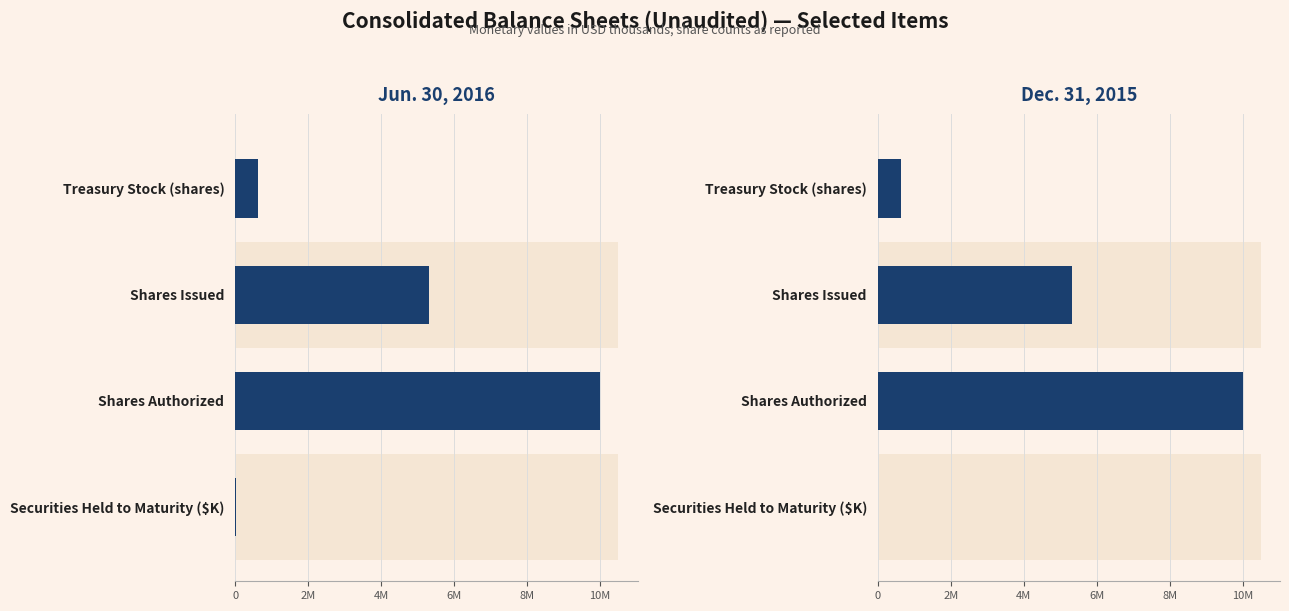

Reading left to right, what are all the values shown in this chart?

Jun. 30, 2016: 3793	10000000	5310076	611519
Dec. 31, 2015: 4822	10000000	5310076	641721